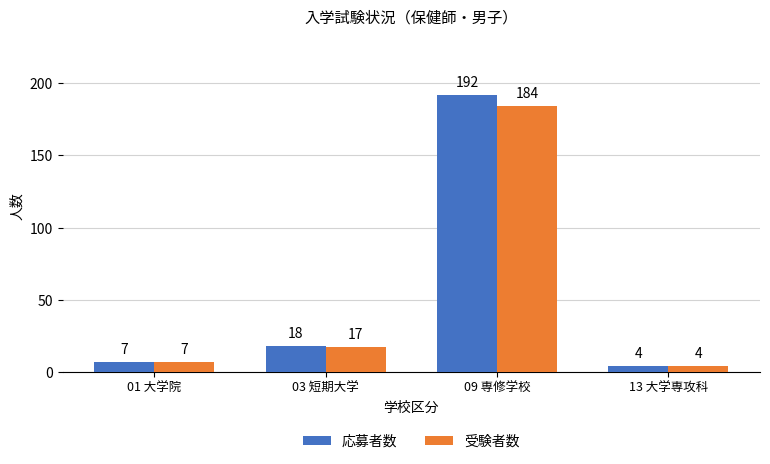

At which label is 応募者数 closest to 98?

03 短期大学